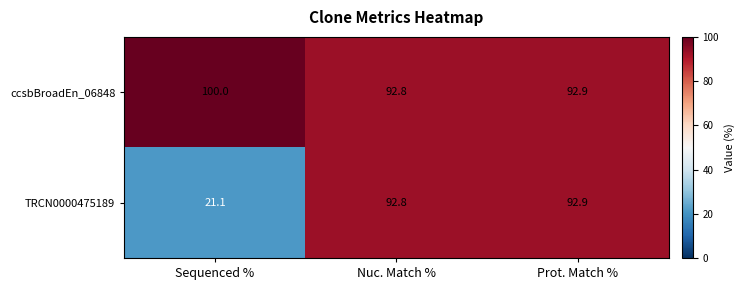

At how many categories does at least one series exceed 89?

3